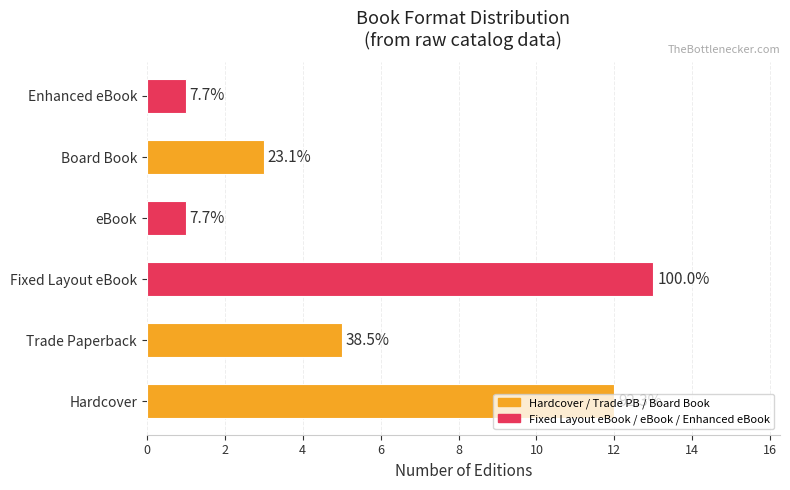

Are the bars horizontal?

Yes